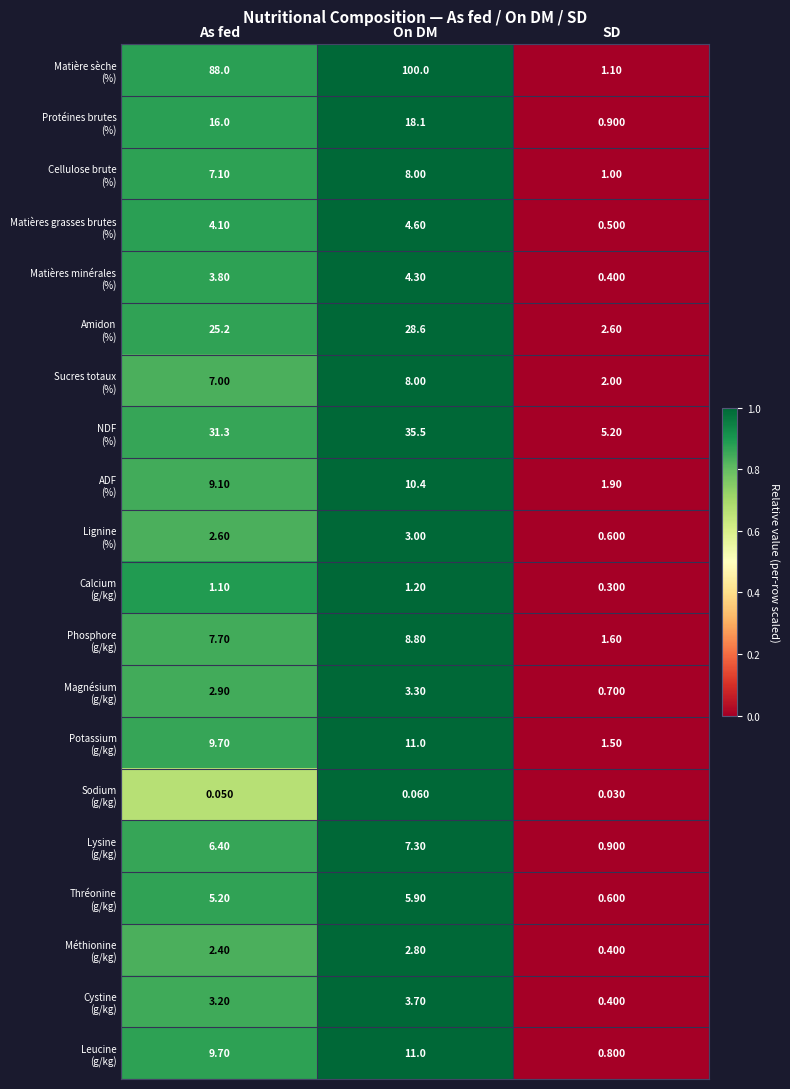

At which category does the chart reach its peak across all series?

On DM